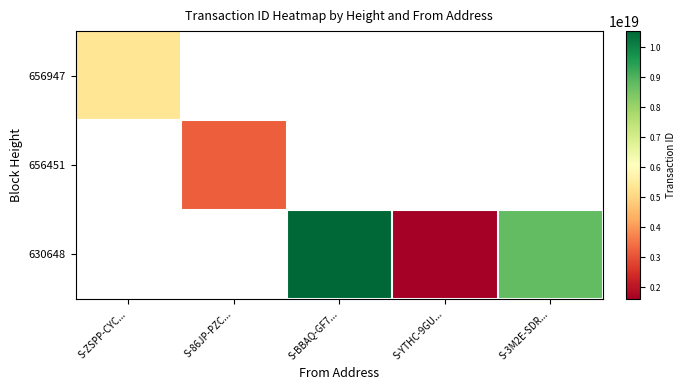

Count the number of categories in the chart.

5